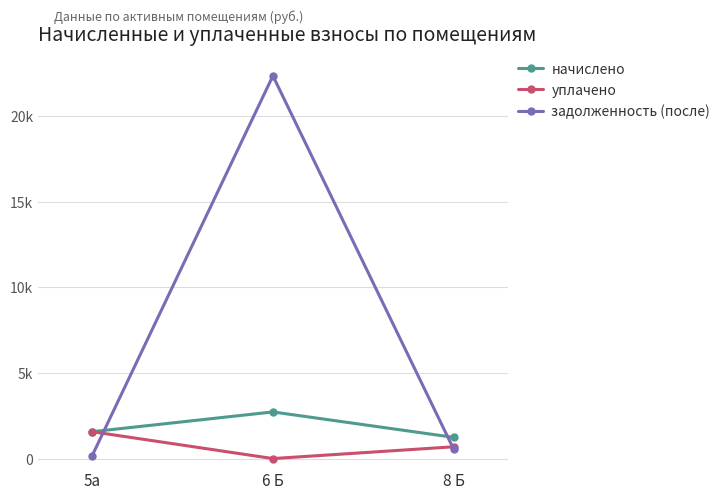

What is the spread (max minus min) of values at 6 Б?

22338.6